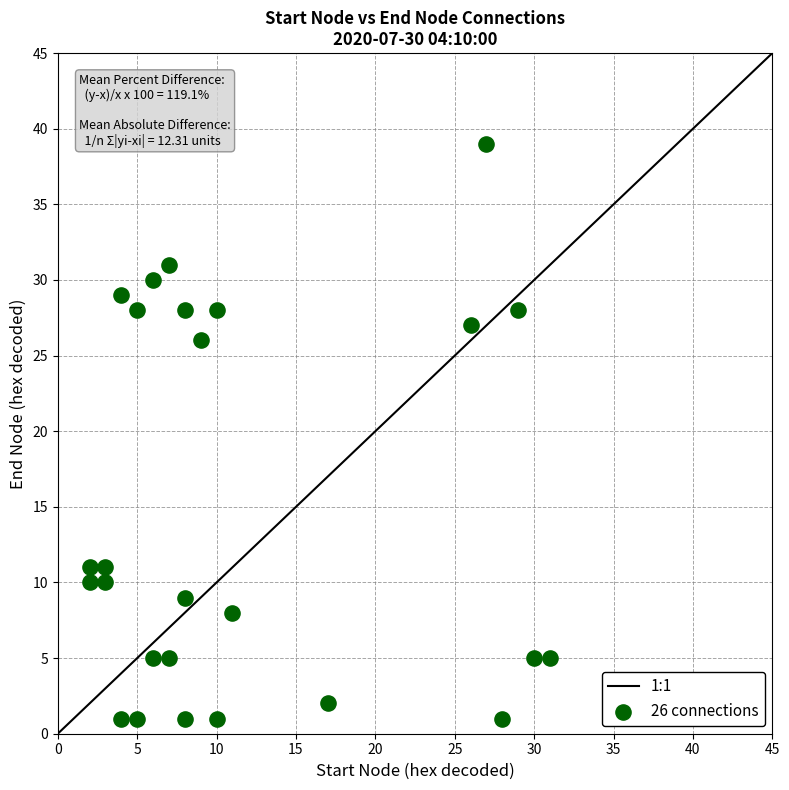

What Y value in the scatter plot is closest to 20?

26